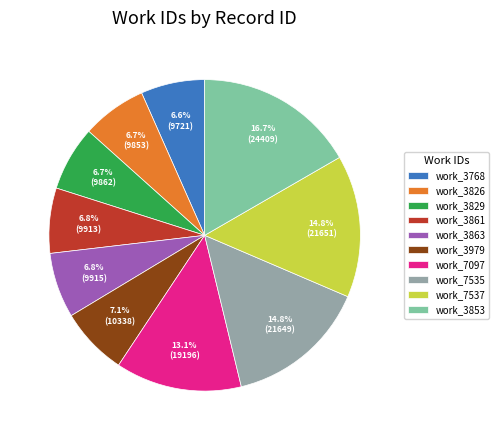

Which slice is the largest?

work_3853